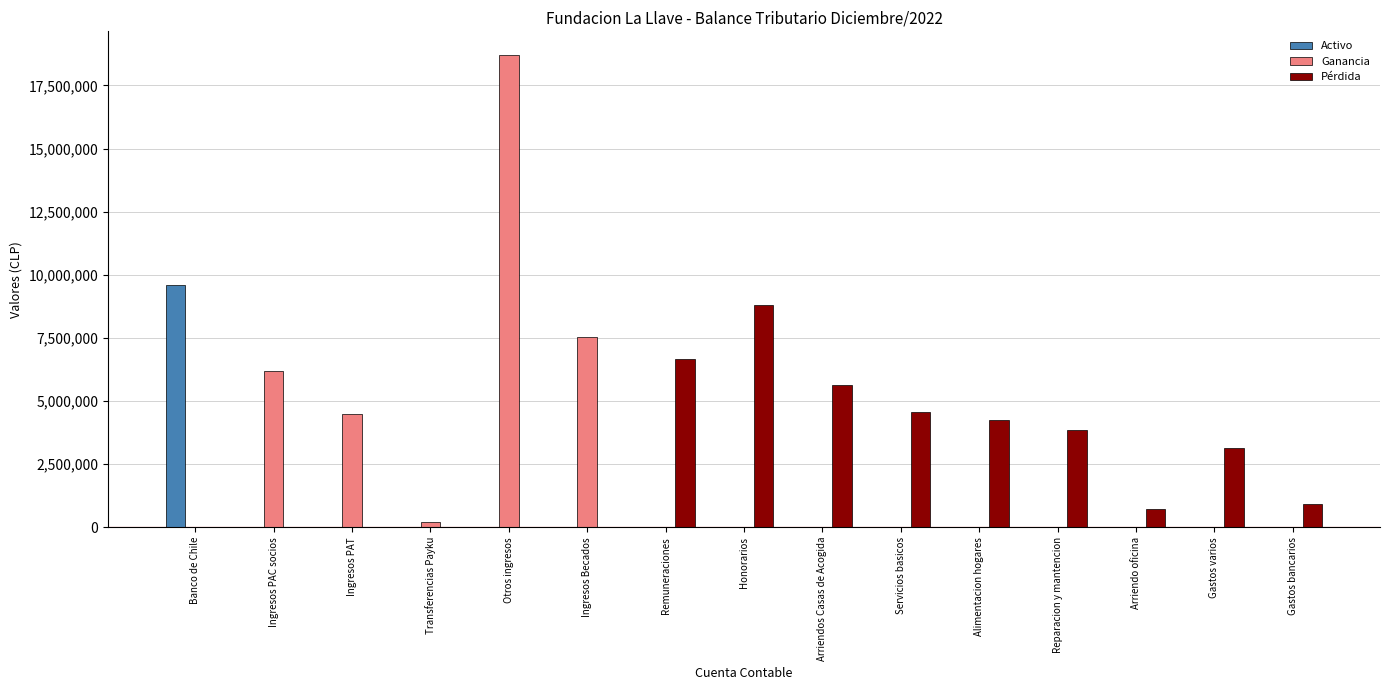

What are all the series names shown in the legend?

Activo, Ganancia, Pérdida